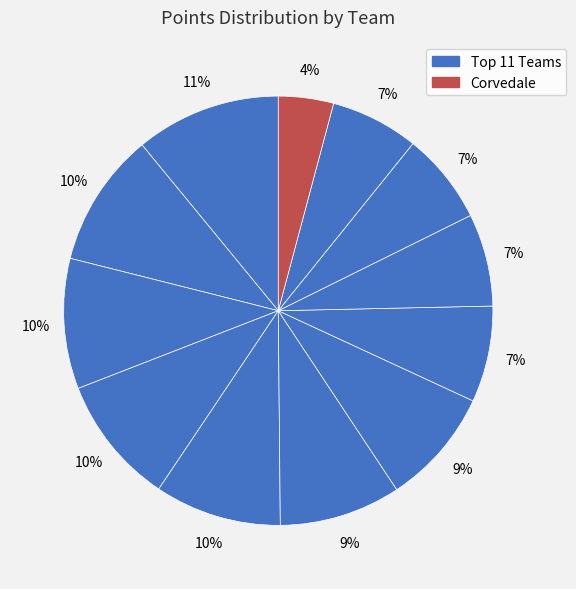

Is there a majority slice in this chart?

No